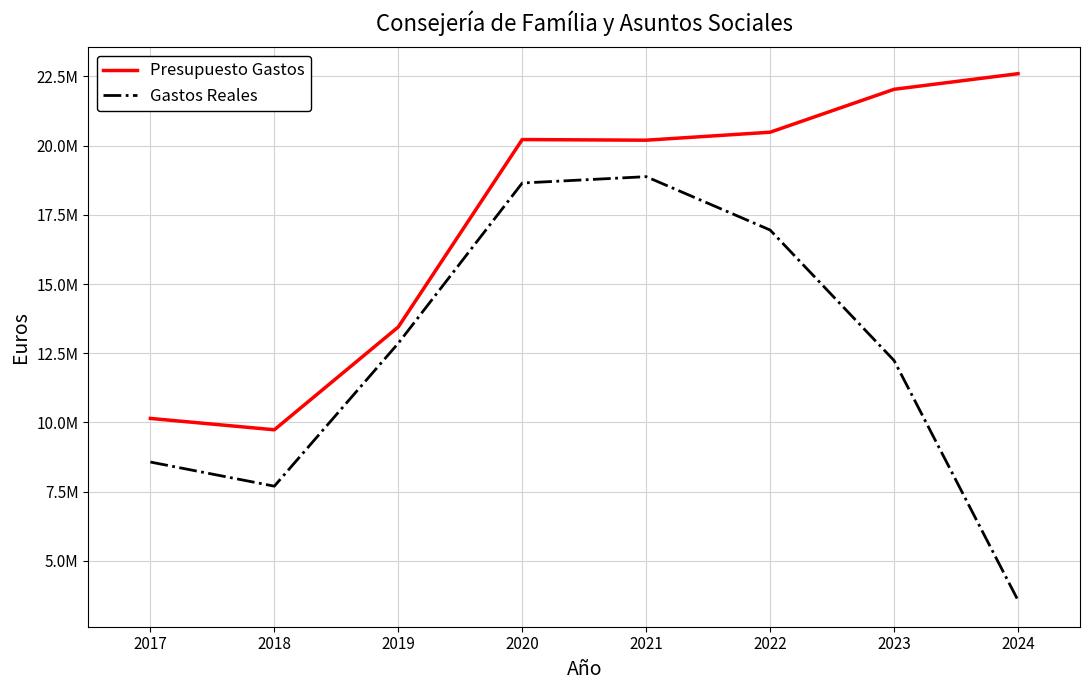

At which label is Presupuesto Gastos closest to 16166472?

2019